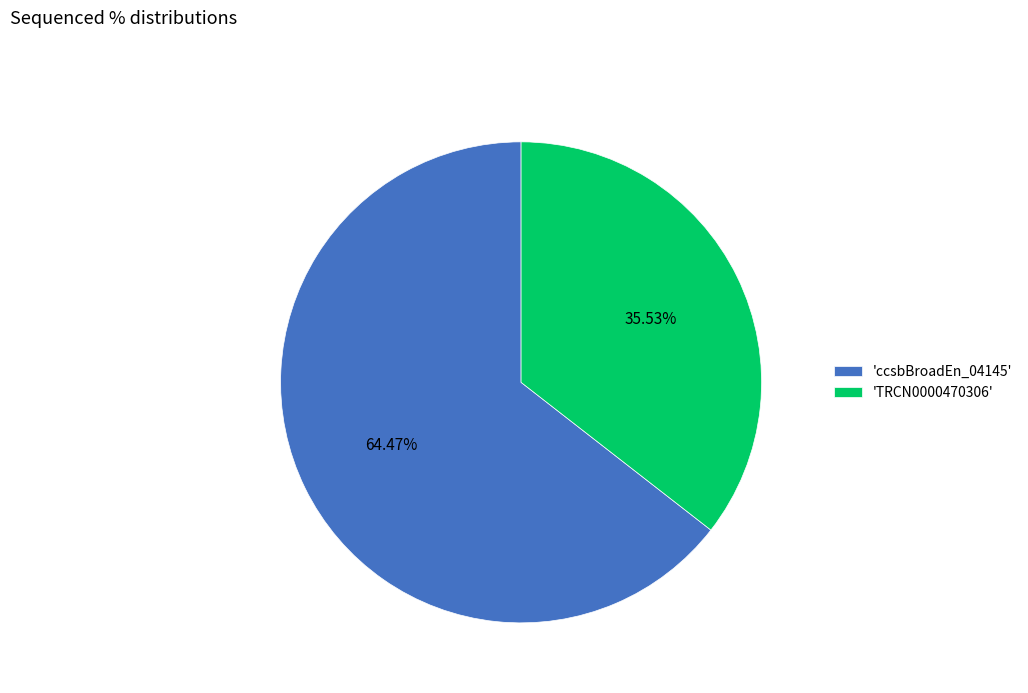

Between 'TRCN0000470306' and 'ccsbBroadEn_04145', which is larger?

'ccsbBroadEn_04145'